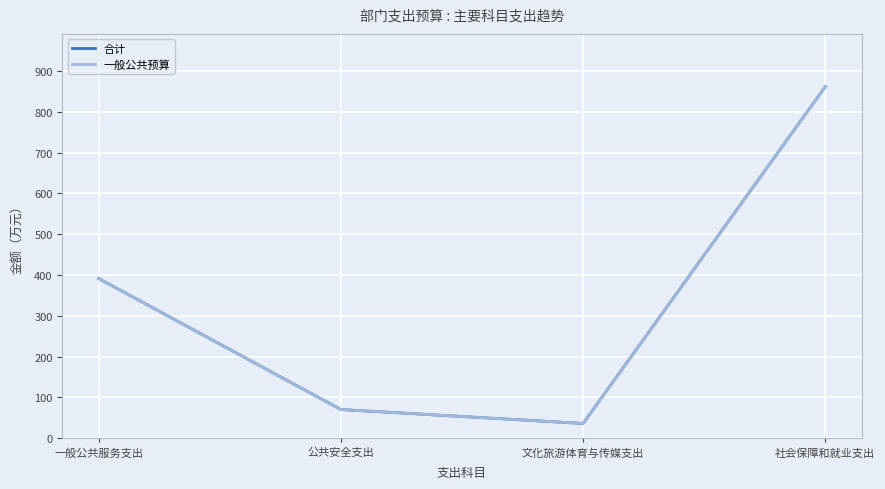

Does the chart display data point markers on the line(s)?

No